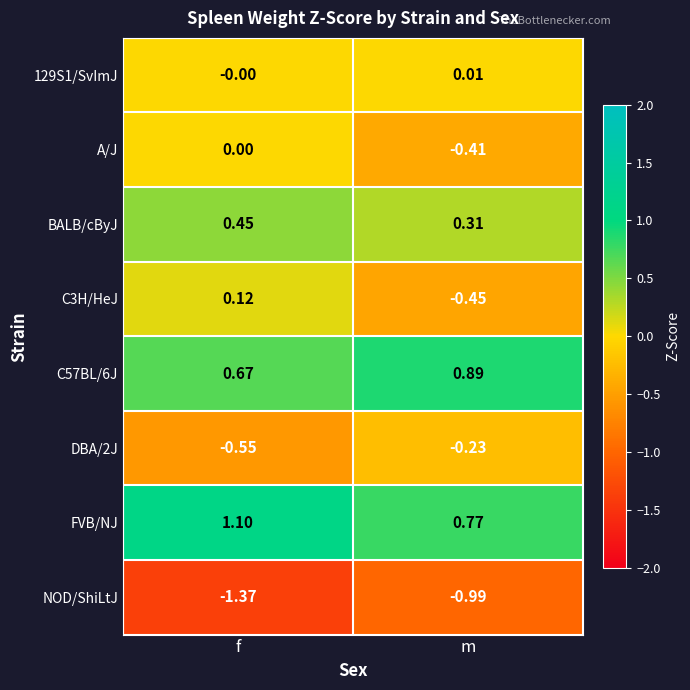

At which label does C57BL/6J reach its minimum?

f